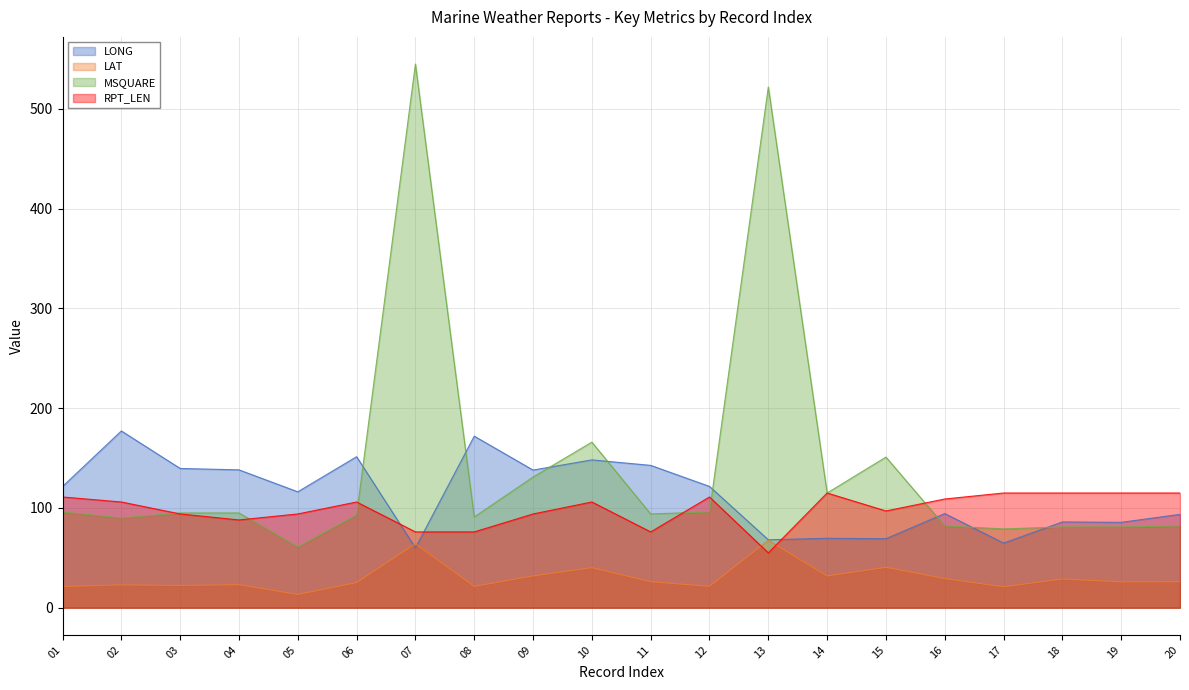

What is the difference between the second highest and minimum values in the RPT_LEN series?

60.0